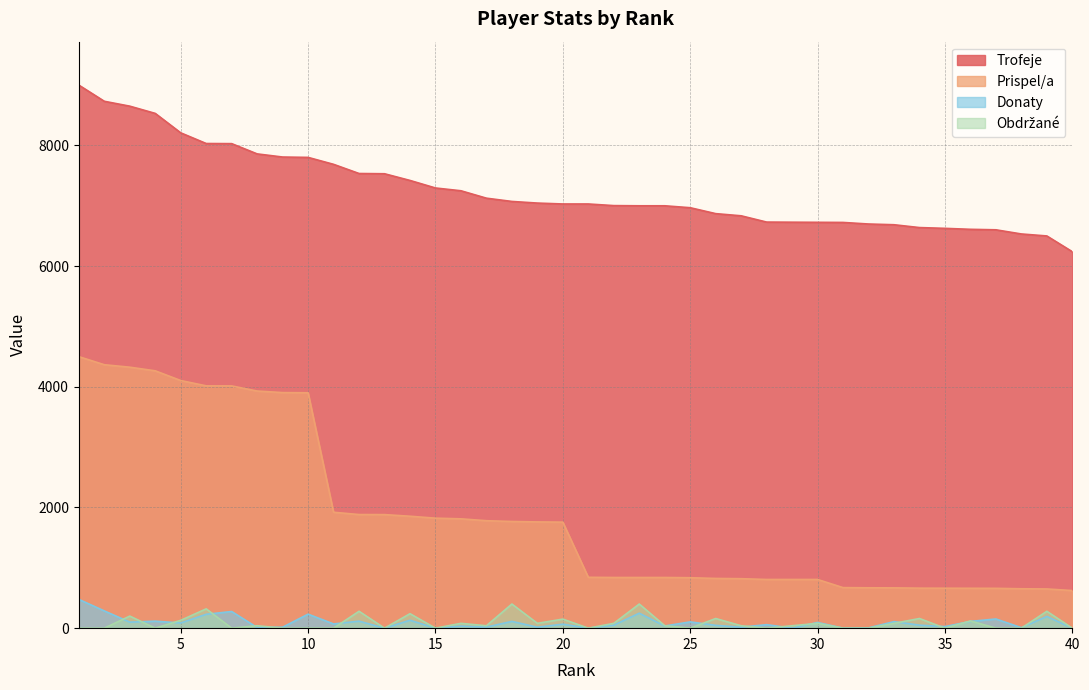

What is the total value across all series at 15?

9118